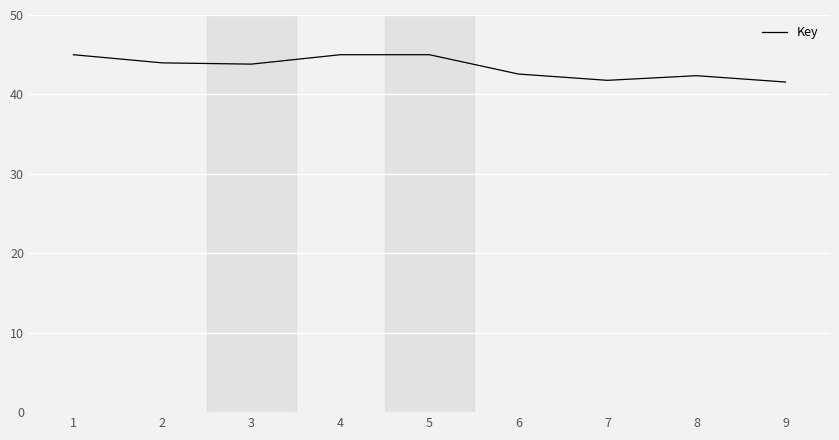

What is the maximum value shown in the chart?

45.0